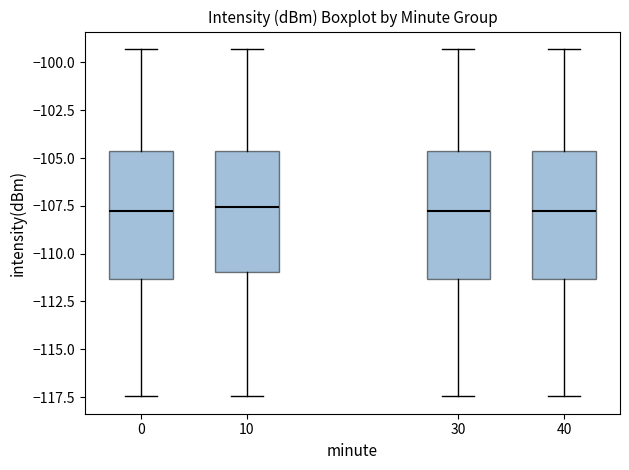

Where does the median line of the box at x = 10 sit on the y-axis? The values are not printed on the chart, so give them approximately, as read against the axis.

-107.5